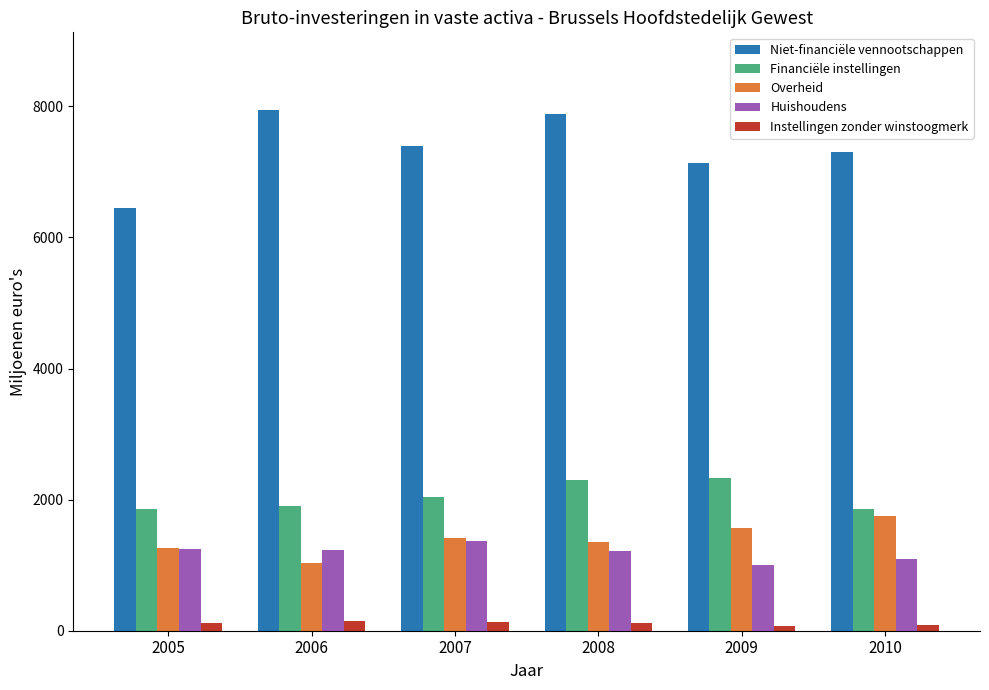

What is the value of the Instellingen zonder winstoogmerk bar at the 1st from the left?

124.7